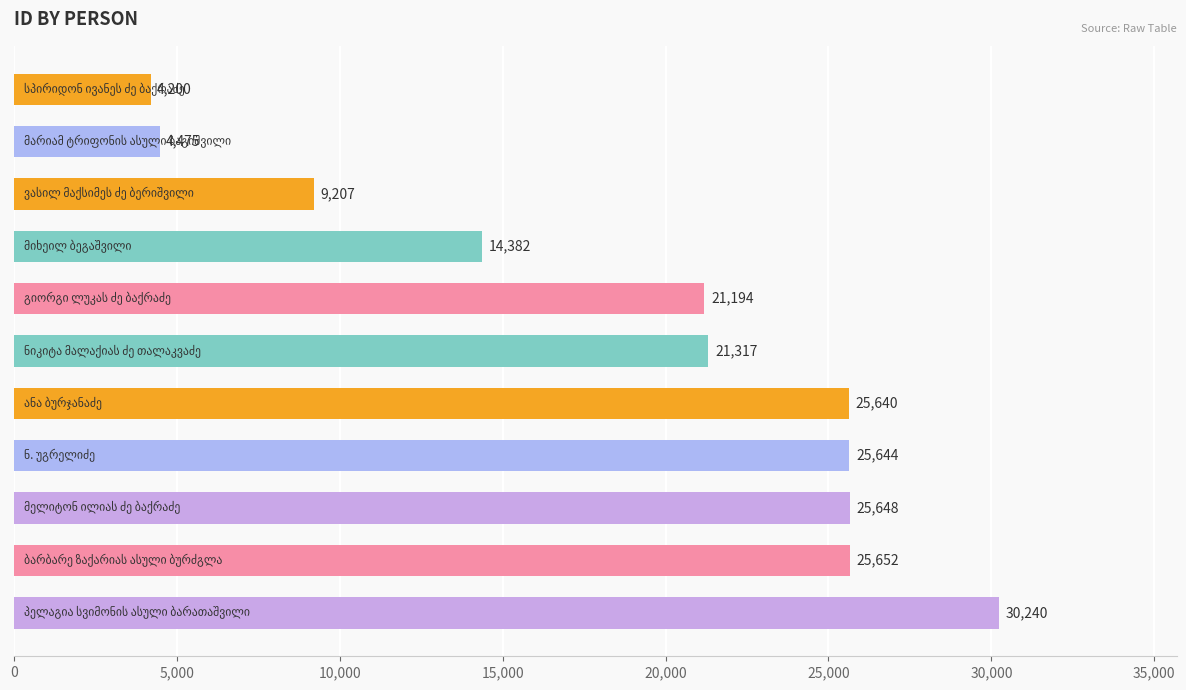

What is the difference between the maximum and minimum values?

26040